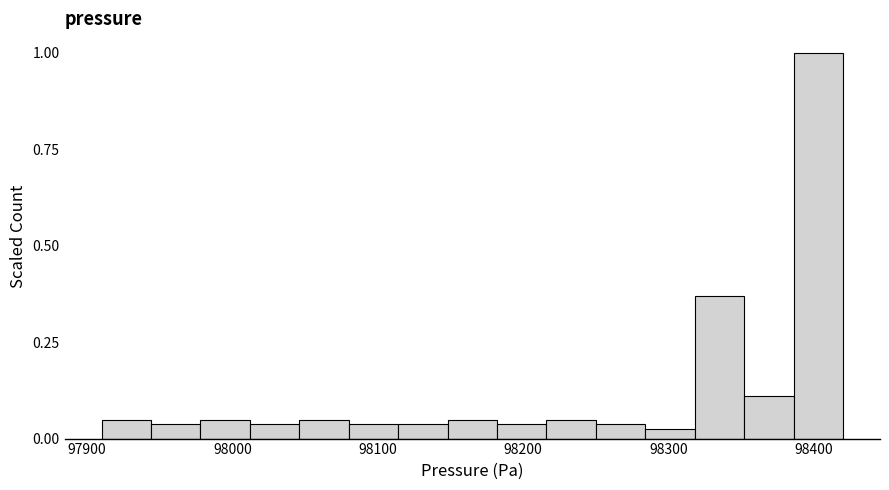

Read against the x-axis, roughly where is the centre of the tallest bar?

98400